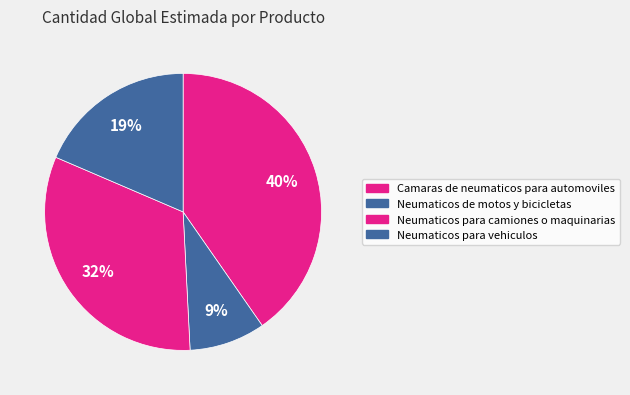

What percentage is the Neumaticos para camiones o maquinarias slice, to the nearest percent?

32%